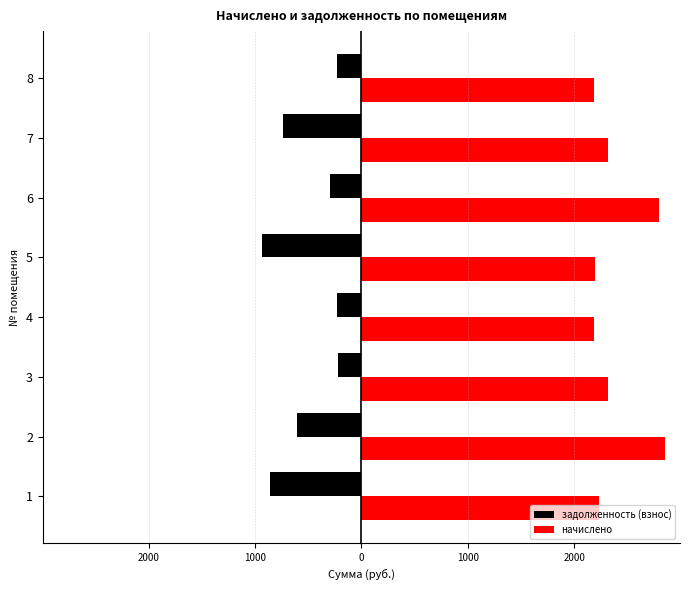

What are all the series names shown in the legend?

задолженность (взнос), начислено